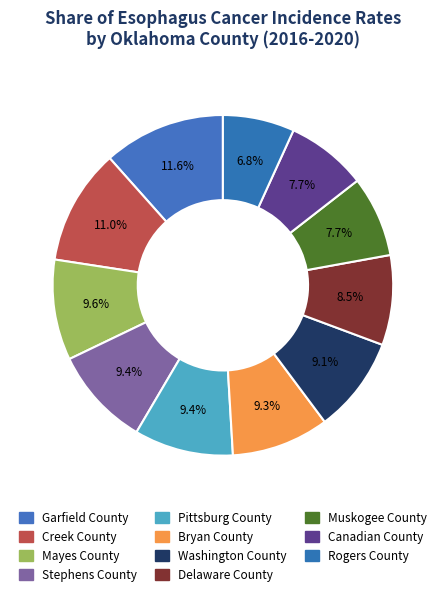

What is the total percentage of Muskogee County and Creek County?

18.7%